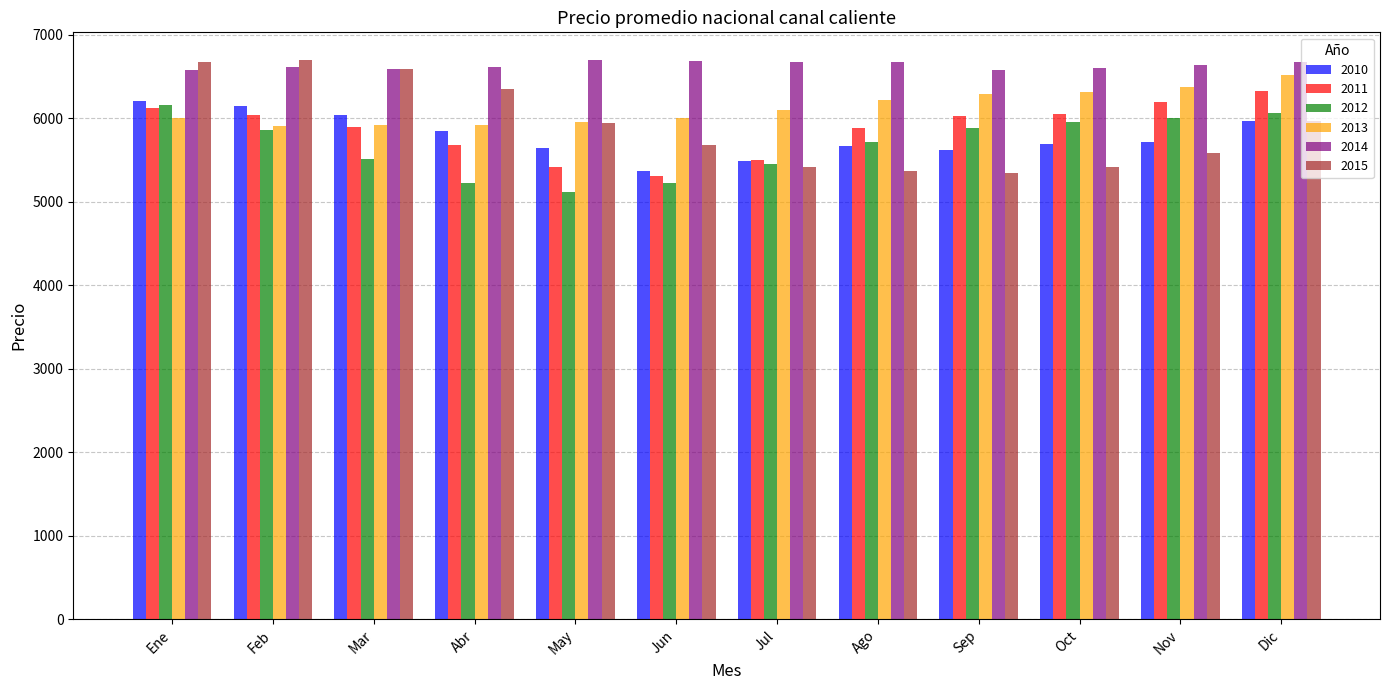

Is the value of 2012 at Ene greater than the value of 2010 at Ago?

Yes